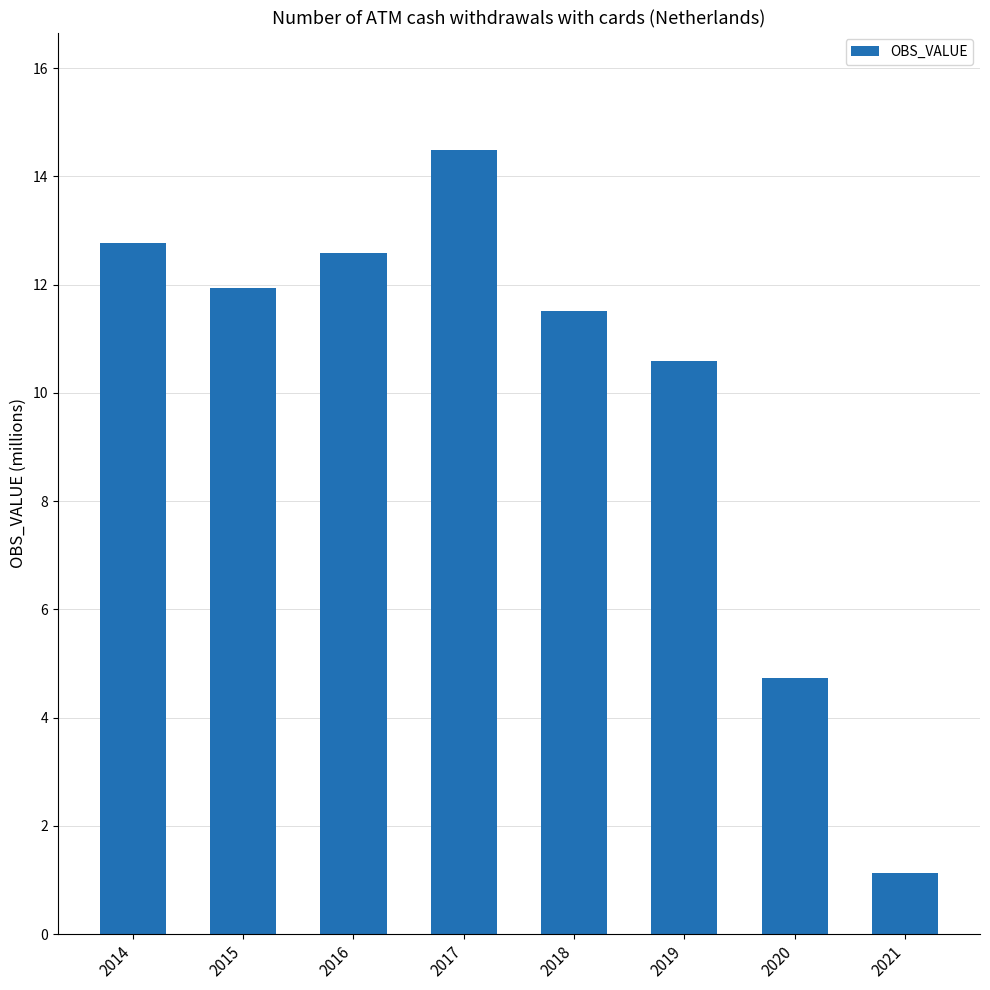

Are the bars horizontal?

No